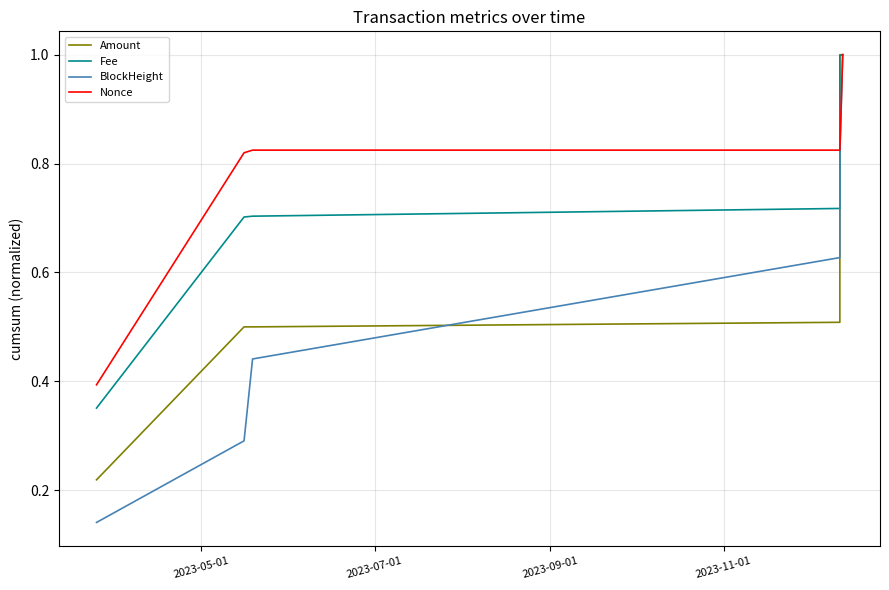

How many times do Amount and Nonce cross each other?

1